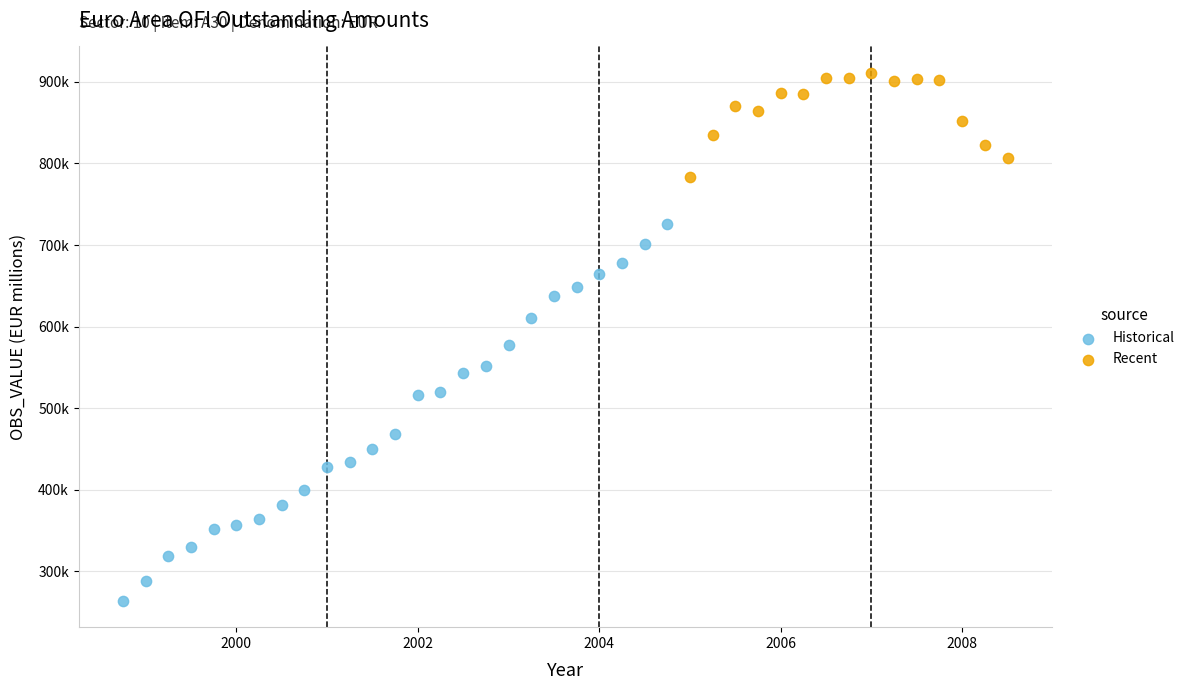

What are all the series names shown in the legend?

Historical, Recent